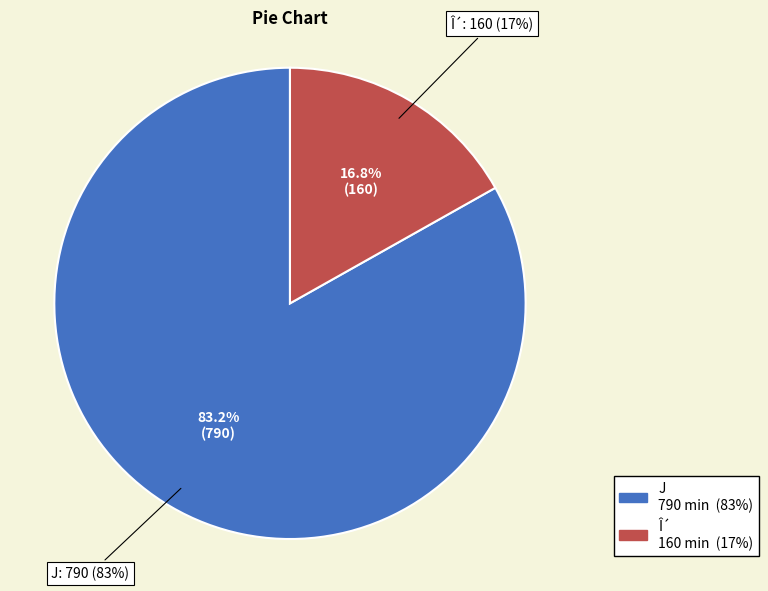

Which category has the smallest portion of the pie?

Î´